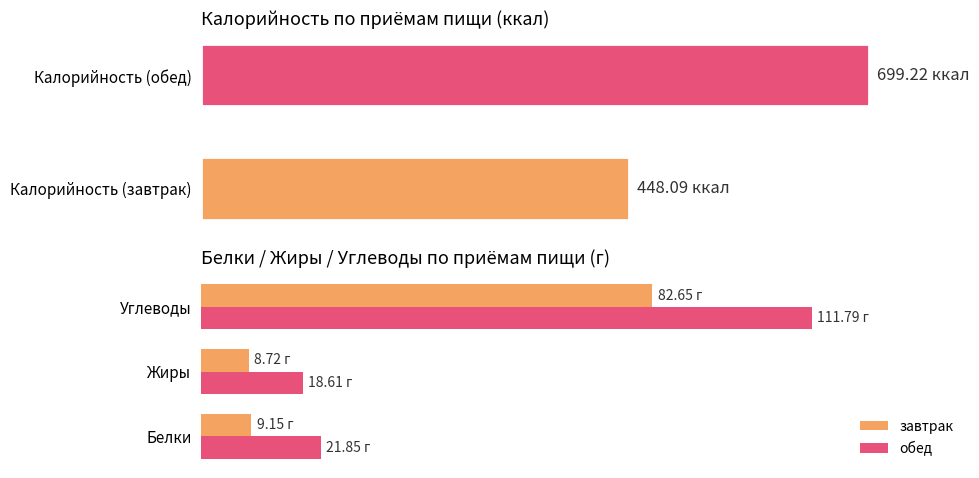

What value does the Белки series have at обед?

21.9